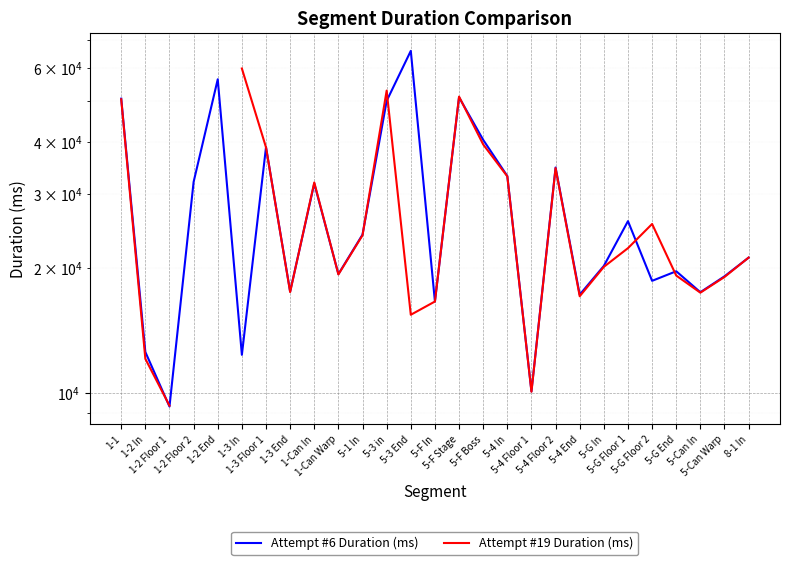

True or false: Attempt #19 Duration (ms) has a value of 5320.8 at 5-4 End.

False